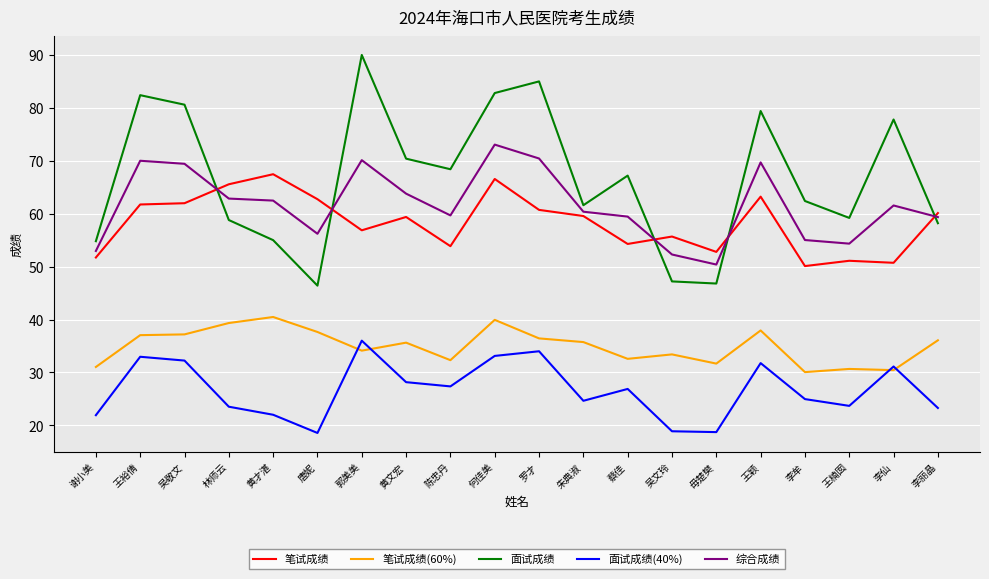

True or false: 综合成绩 and 笔试成绩 cross at least once.

True